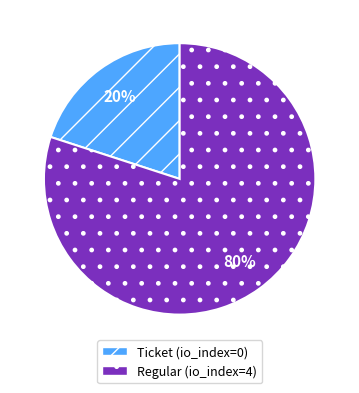

True or false: Ticket (io_index=0) accounts for 6% of the total.

False